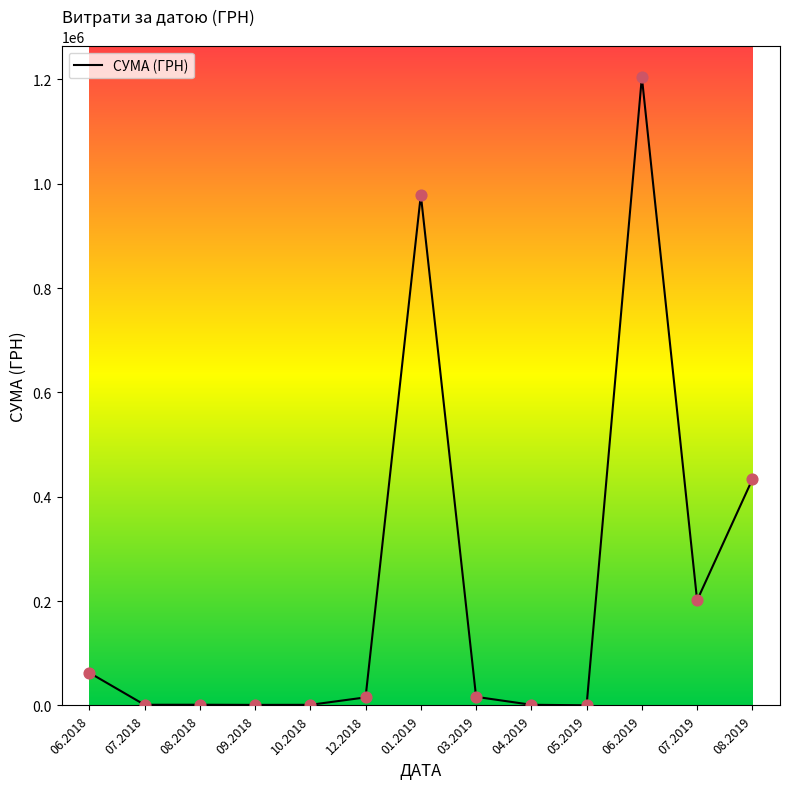

Which has a higher value, 01.2019 or 05.2019?

01.2019